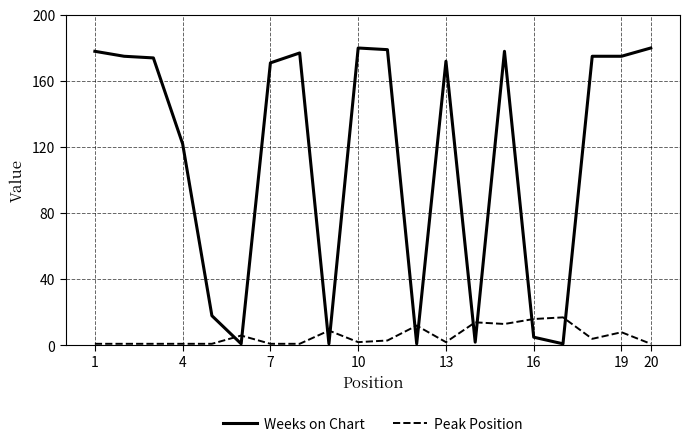

Which series has the largest total across all categories?

Weeks on Chart